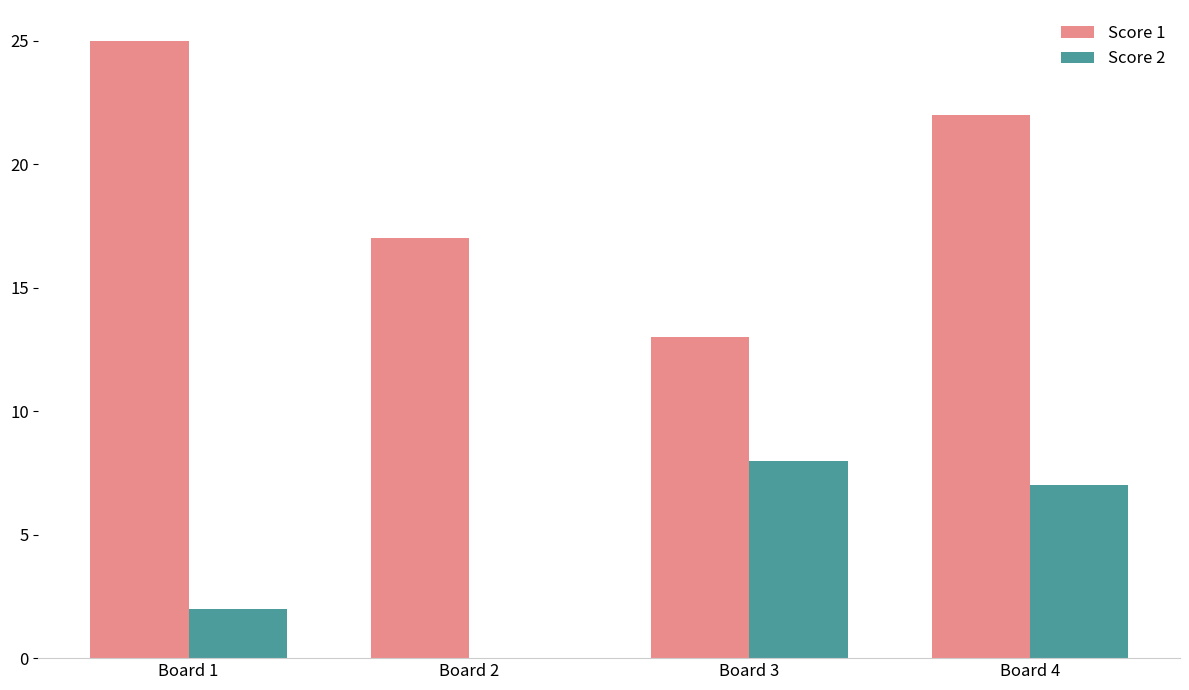

The value of Score 2 at Board 2 is 0. True or false?

True